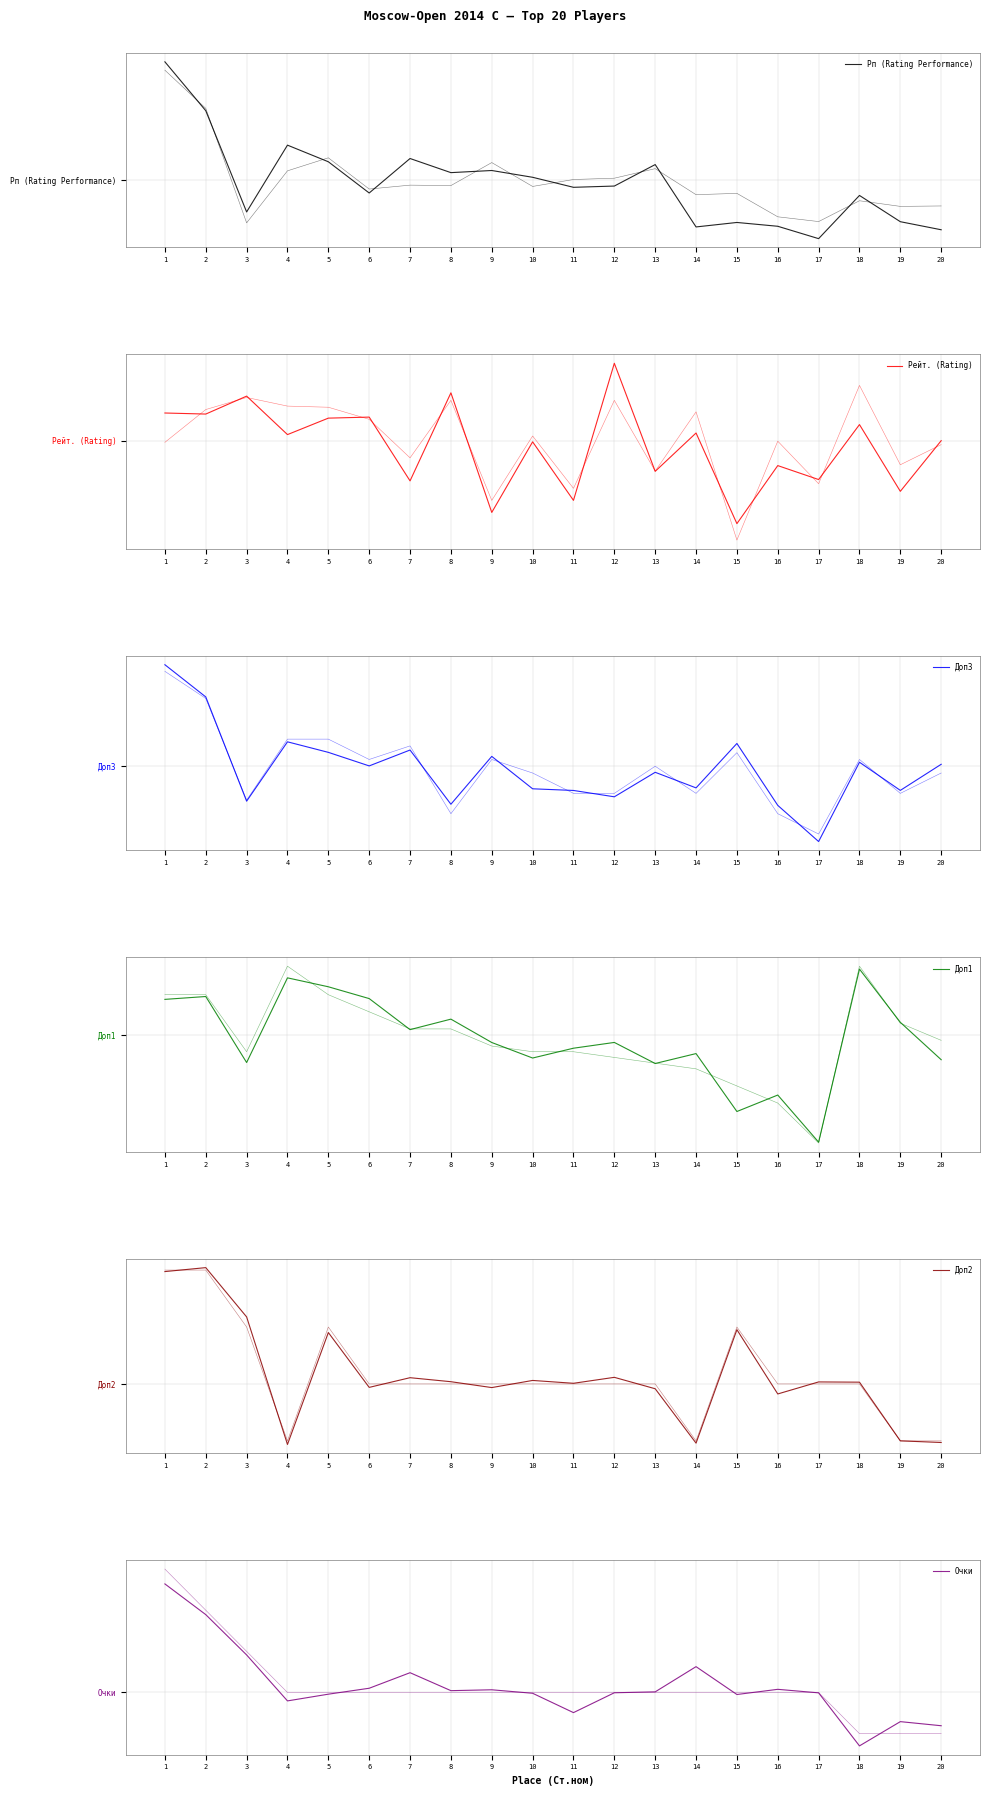

How many lines are shown in the chart?

6